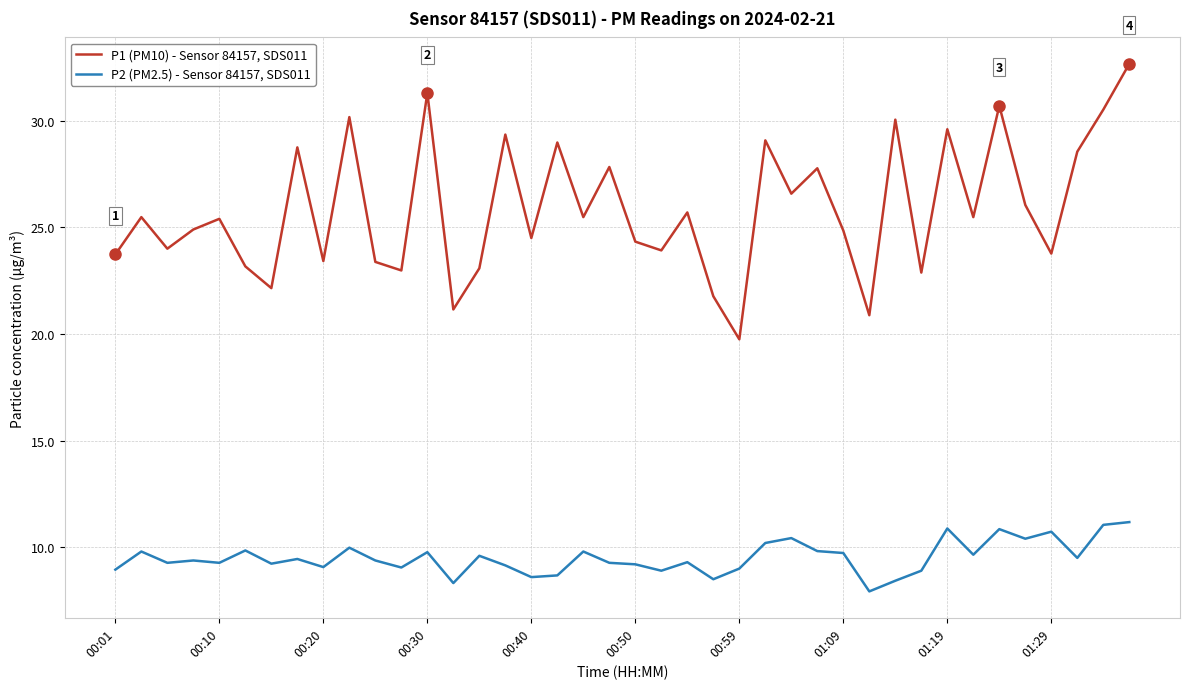

What is the difference between the maximum and minimum values in the P1 (PM10) - Sensor 84157, SDS011 series?

12.9